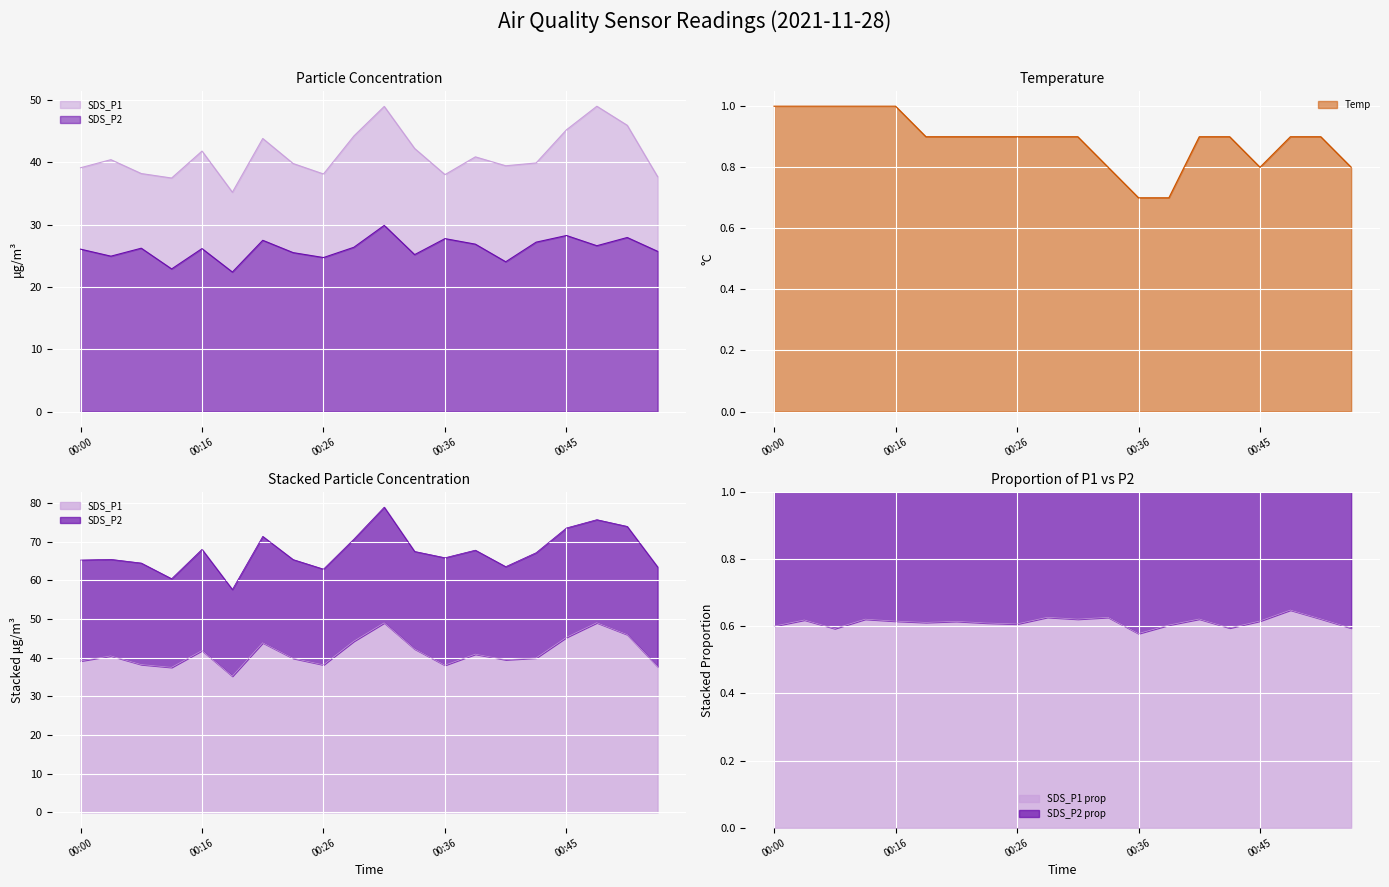

How many interior local peaks does the SDS_P2 series have?

7